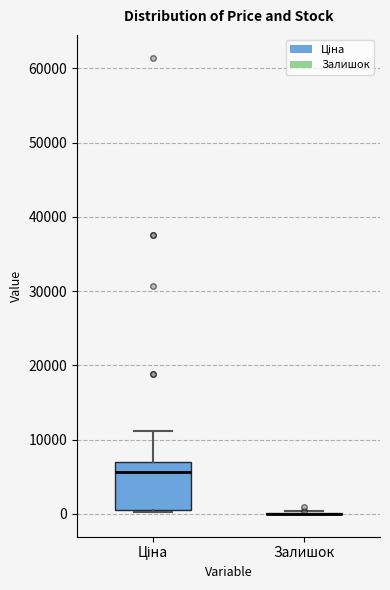

Reading left to right, transcribe this box plot: for each box, give where its median line is, the range the box spans, and where its two whiskers end, as read against the y-axis. The values are not printed on the chart, so give them approximately, as read against the axis.

Ціна: median 6000, box 1000 to 7000, whiskers 0 to 11000
Залишок: box collapsed to a line at 0, whiskers 0 to 0